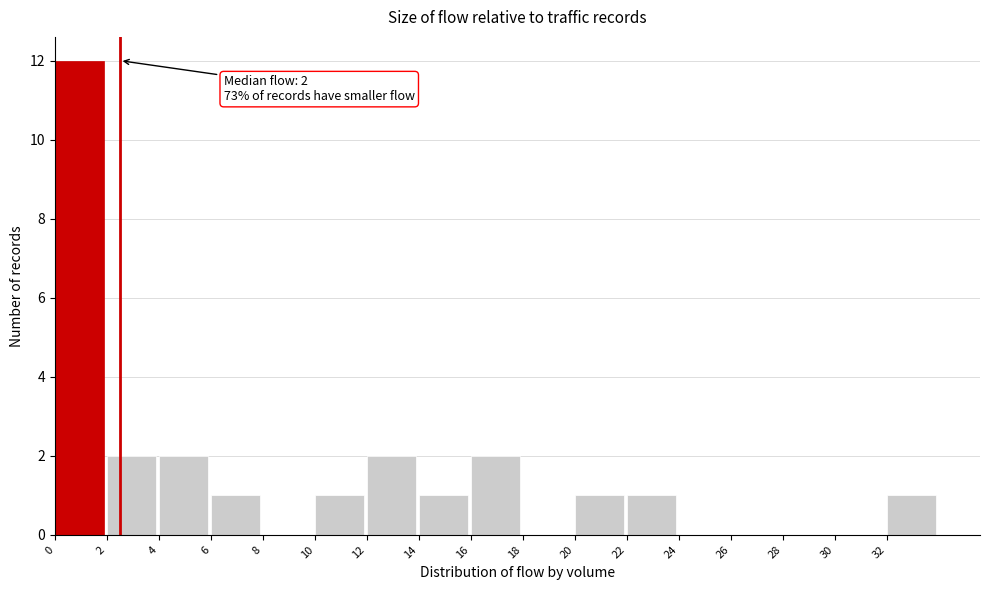

Over which range of the x-axis is the bar tallest?

0 to 2